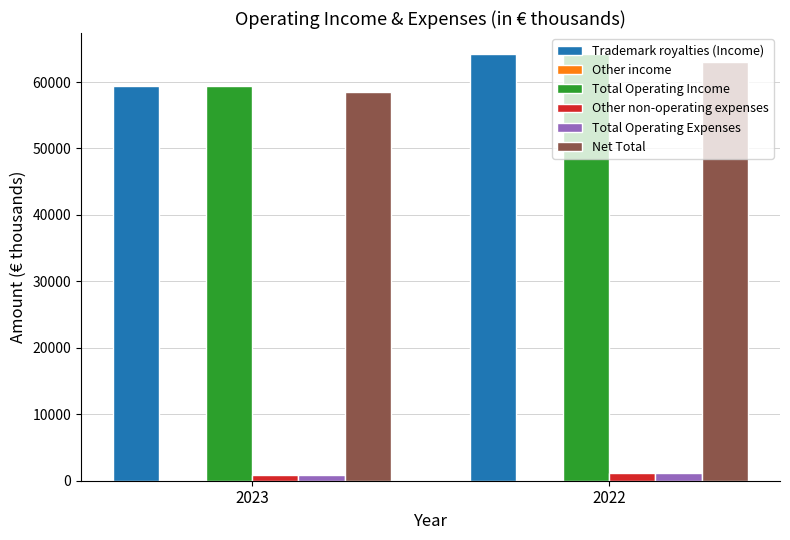

What is the sum of all Trademark royalties (Income) values?

123575